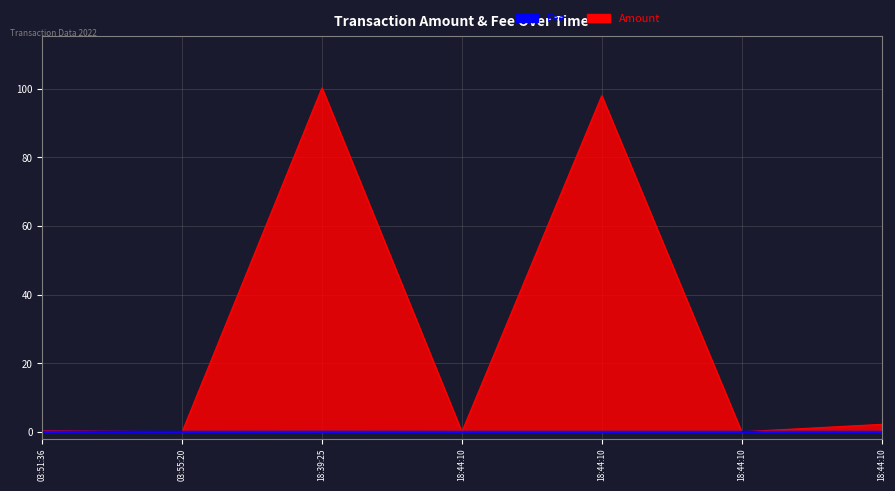

True or false: Fee and Amount intersect in this chart.

False